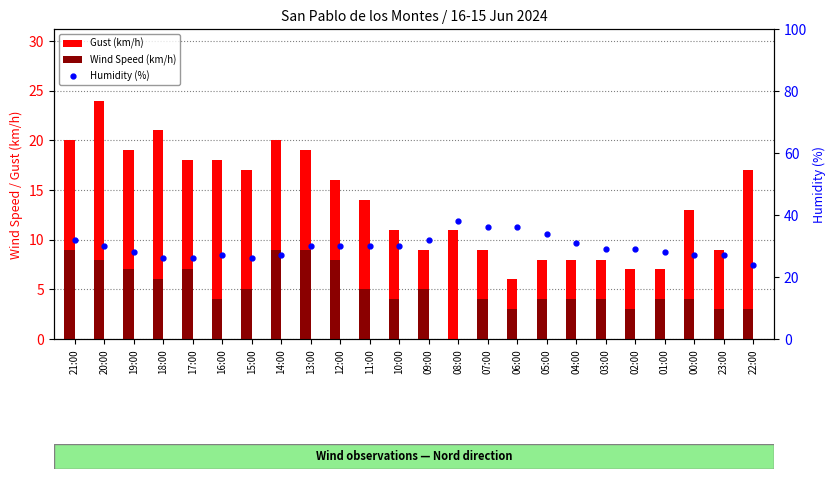

What is the difference between the second highest and minimum values in the Gust (km/h) series?

15